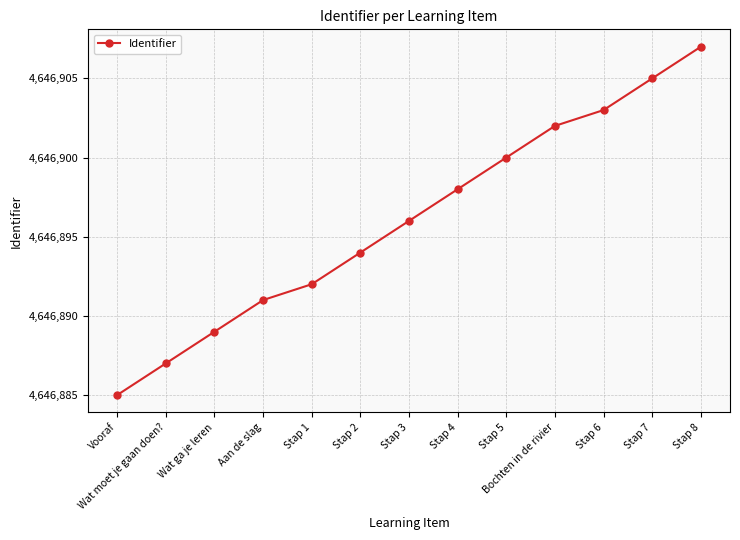

Which category has the lowest value across all series?

Vooraf